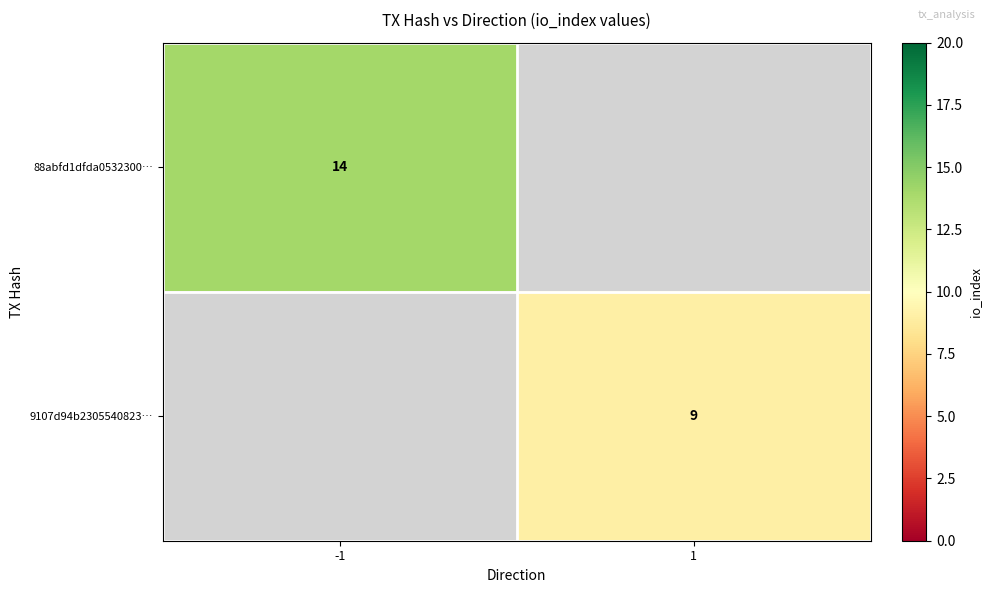

How many series are shown in this chart?

2